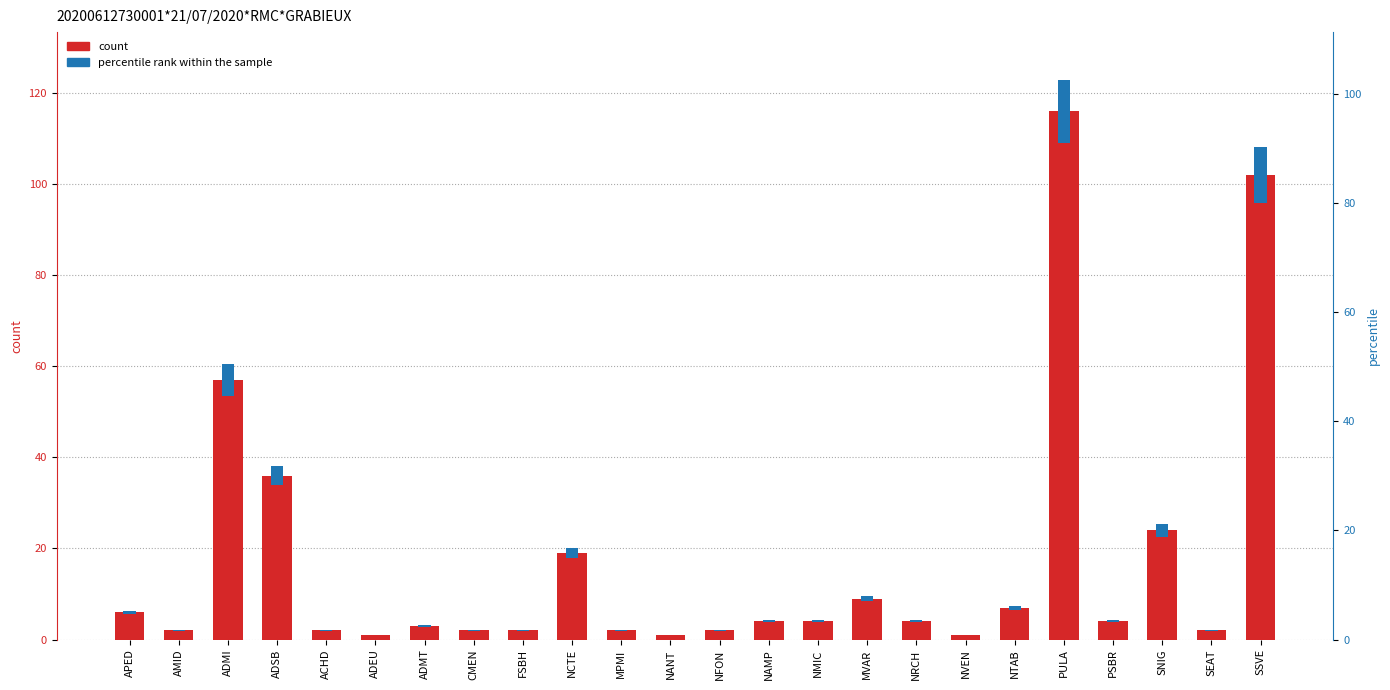

Rank the categories by value from highest to lowest.

PULA, SSVE, ADMI, ADSB, SNIG, NCTE, MVAR, NTAB, APED, NAMP, NMIC, NRCH, PSBR, ADMT, AMID, ACHD, CMEN, FSBH, MPMI, NFON, SEAT, ADEU, NANT, NVEN